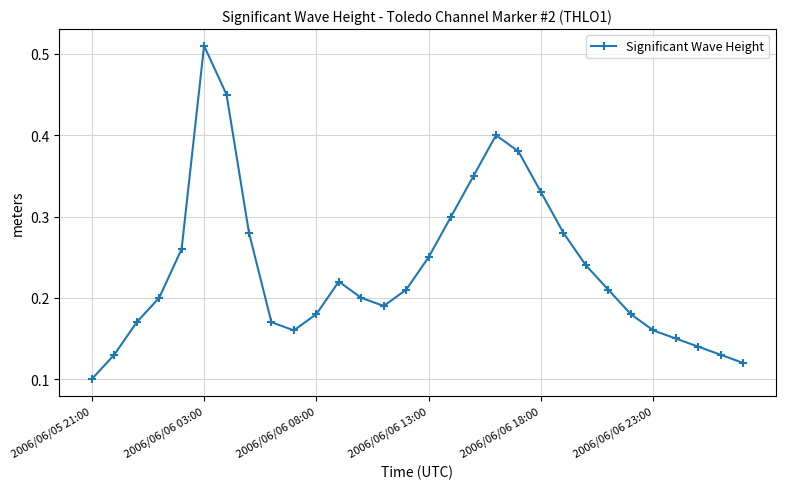

How many values are between 0 and 1?

30